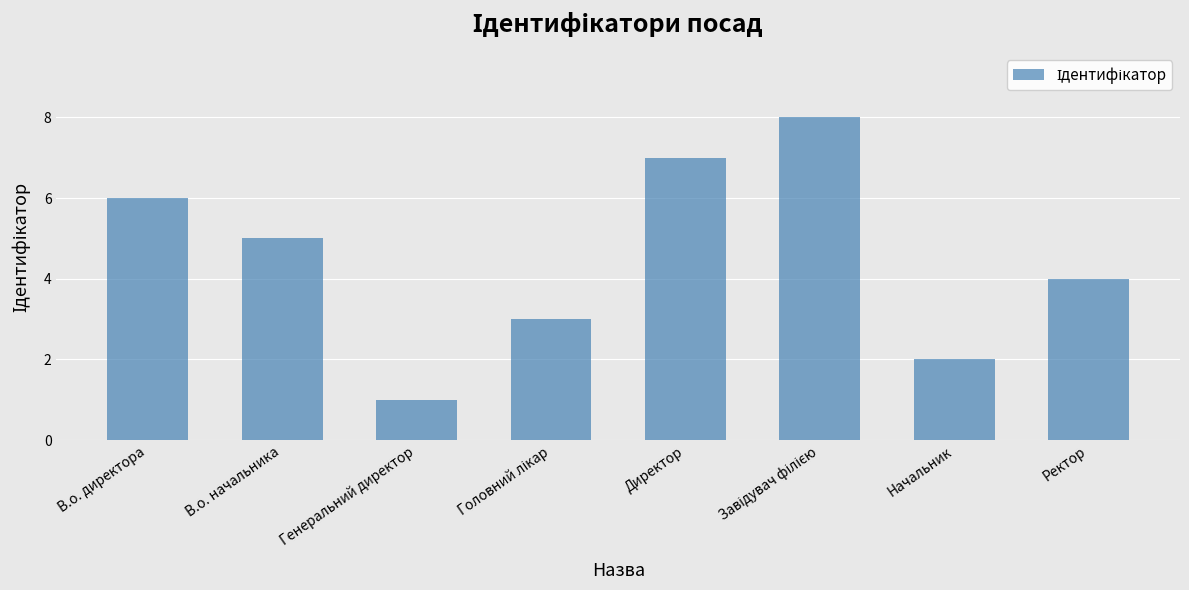

Which category has the lowest value across all series?

Генеральний директор